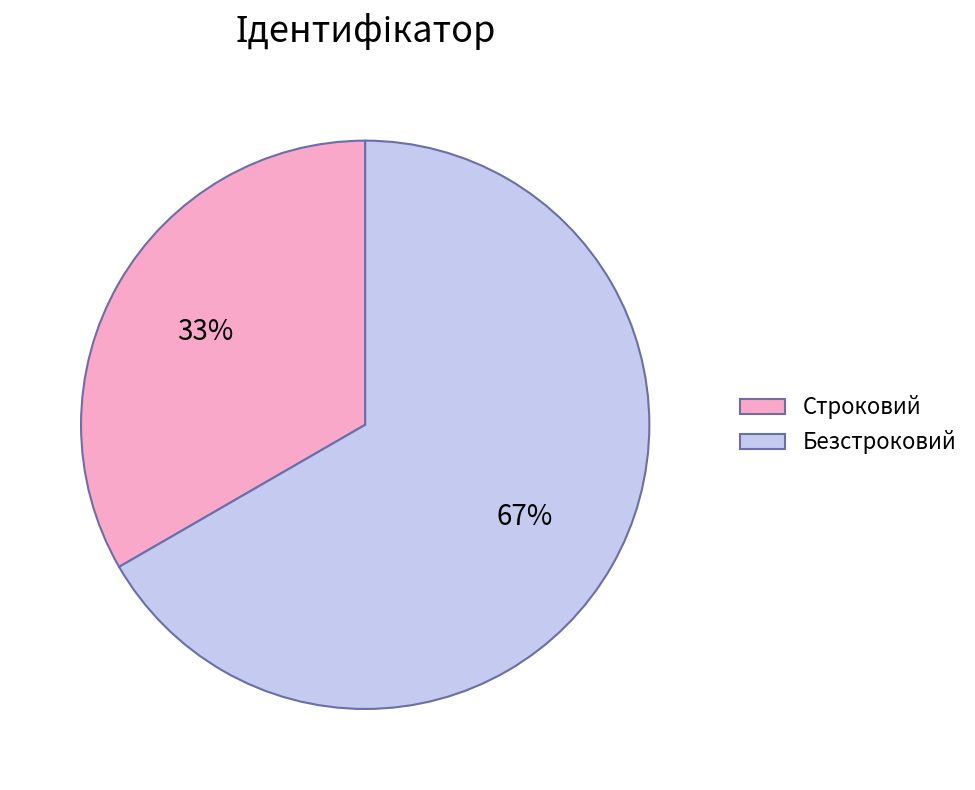

What is the largest slice in the pie chart?

Безстроковий